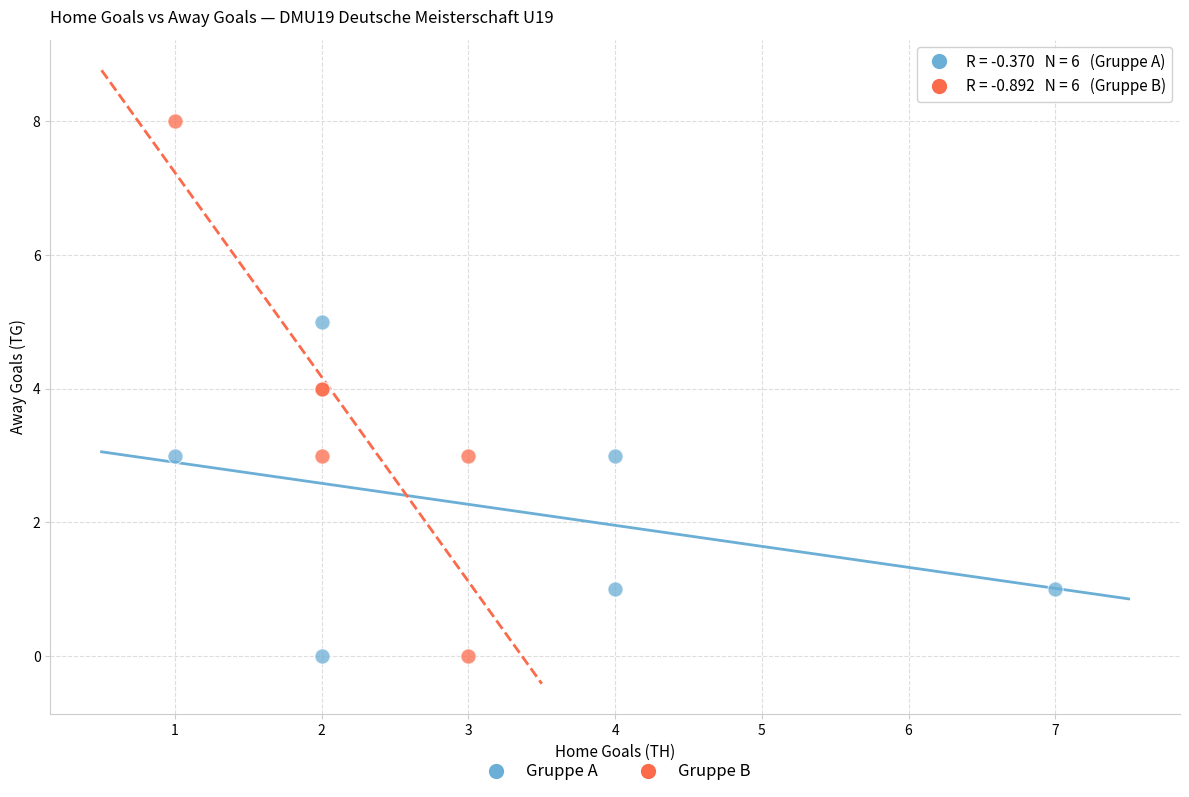

Which series has the largest Y range (max minus min)?

Gruppe B